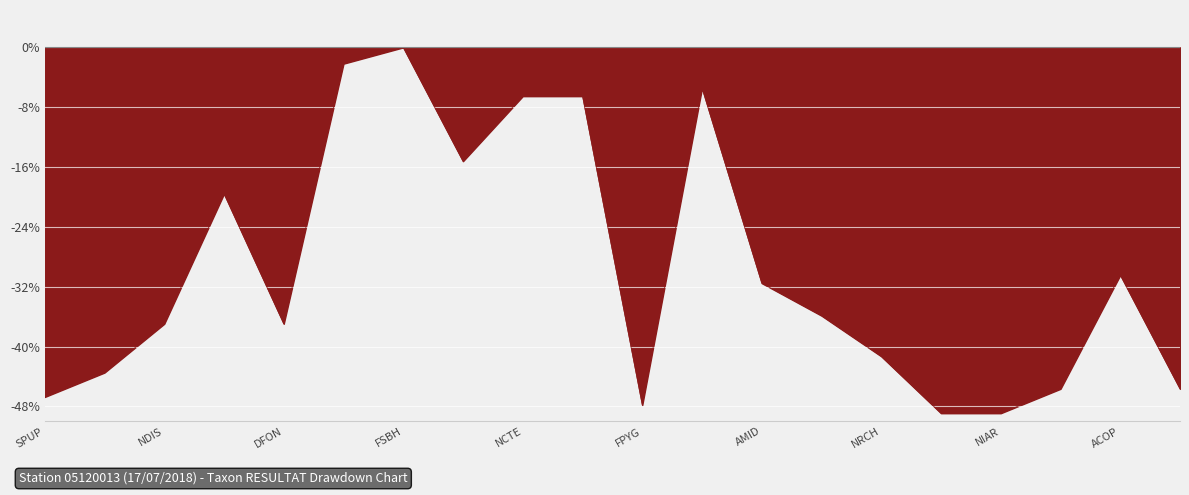

What is the average value?

-29.8